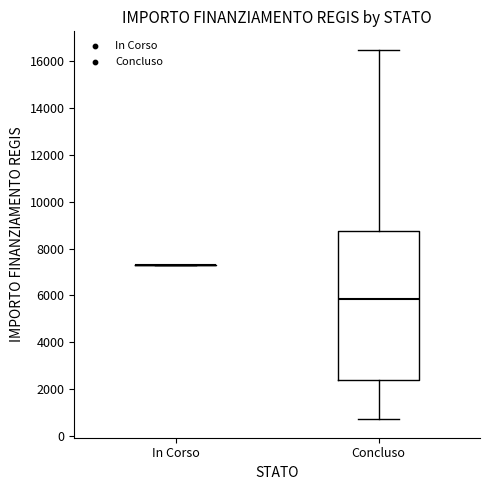

Reading left to right, read every box against the y-axis: the position of its median line, the range the box covers, and the ends of its whiskers. The values are not printed on the chart, so give them approximately, as read against the axis.

In Corso: box collapsed to a line at 7200, whiskers 7200 to 7200
Concluso: median 5800, box 2400 to 8800, whiskers 800 to 16400